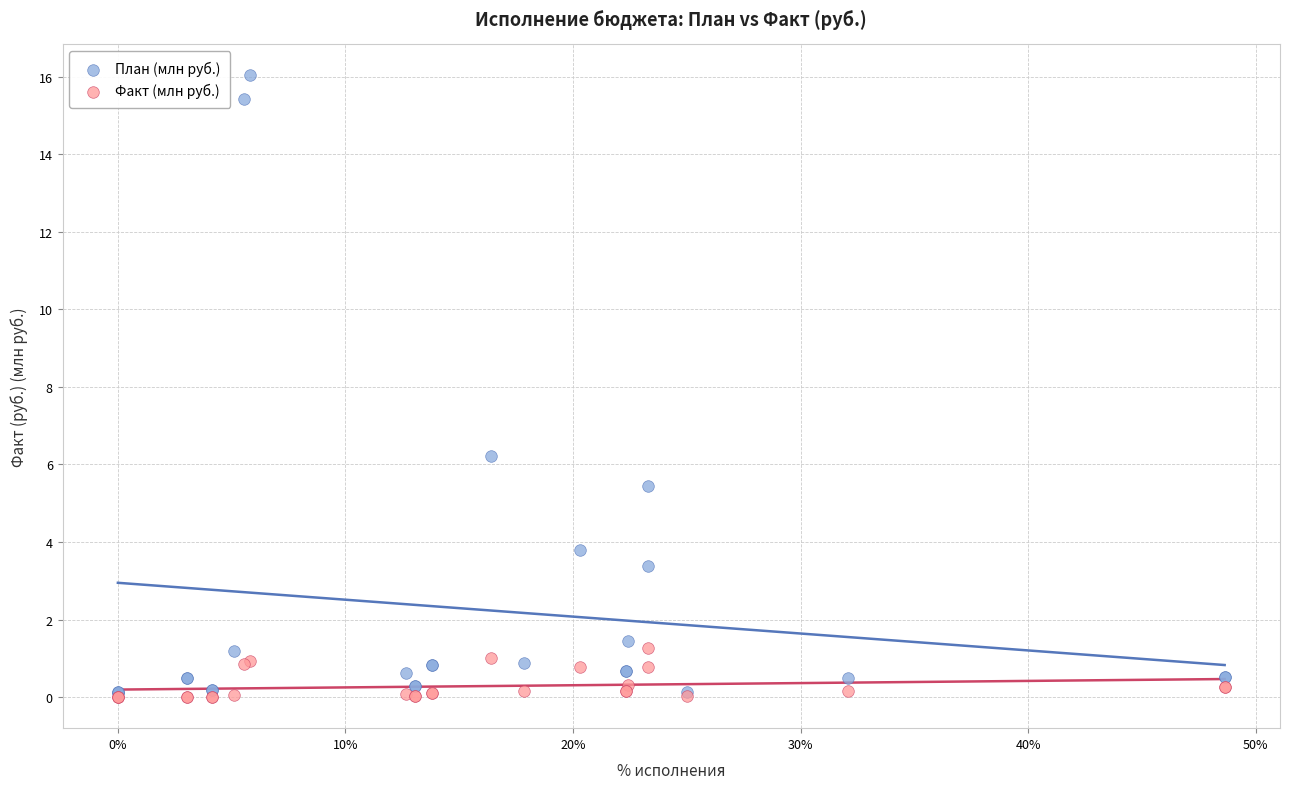

Which series contains the highest Y value?

План (млн руб.)